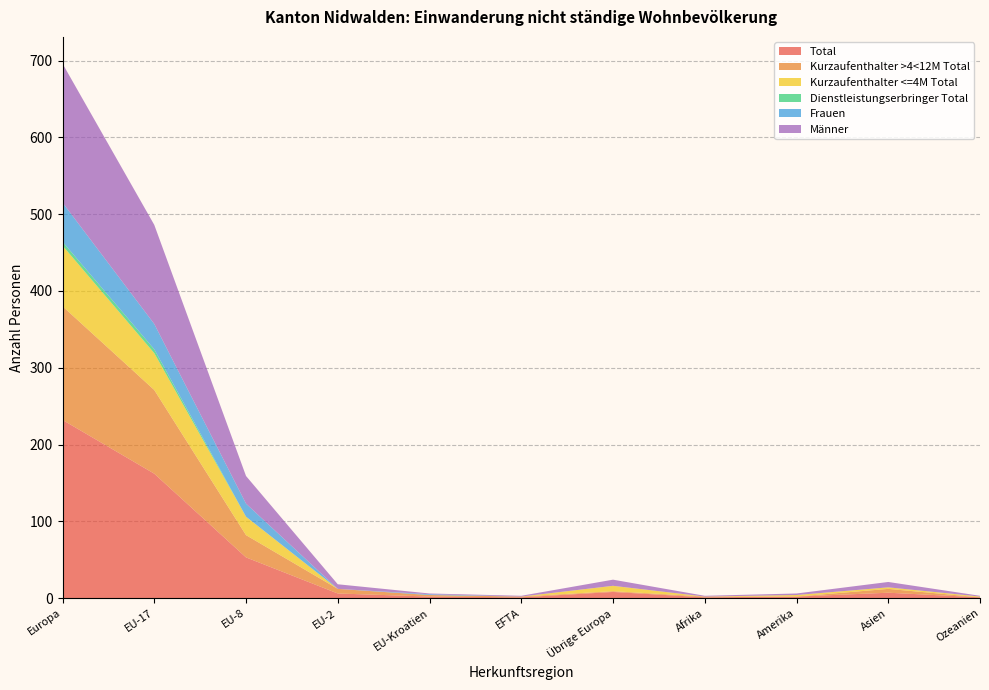

Reading left to right, what are all the values shown in this chart?

Total: Europa=232	EU-17=162	EU-8=53	EU-2=6	EU-Kroatien=2	EFTA=1	Übrige Europa=8	Afrika=1	Amerika=2	Asien=7	Ozeanien=1
Kurzaufenthalter >4<12M Total: Europa=148	EU-17=109	EU-8=29	EU-2=6	EU-Kroatien=2	EFTA=1	Übrige Europa=1	Afrika=1	Amerika=0	Asien=5	Ozeanien=0
Kurzaufenthalter <=4M Total: Europa=79	EU-17=48	EU-8=24	EU-2=0	EU-Kroatien=0	EFTA=0	Übrige Europa=7	Afrika=0	Amerika=2	Asien=2	Ozeanien=1
Dienstleistungserbringer Total: Europa=5	EU-17=5	EU-8=0	EU-2=0	EU-Kroatien=0	EFTA=0	Übrige Europa=0	Afrika=0	Amerika=0	Asien=0	Ozeanien=0
Frauen: Europa=51	EU-17=33	EU-8=17	EU-2=0	EU-Kroatien=1	EFTA=0	Übrige Europa=0	Afrika=0	Amerika=0	Asien=0	Ozeanien=0
Männer: Europa=181	EU-17=129	EU-8=36	EU-2=6	EU-Kroatien=1	EFTA=1	Übrige Europa=8	Afrika=1	Amerika=2	Asien=7	Ozeanien=1